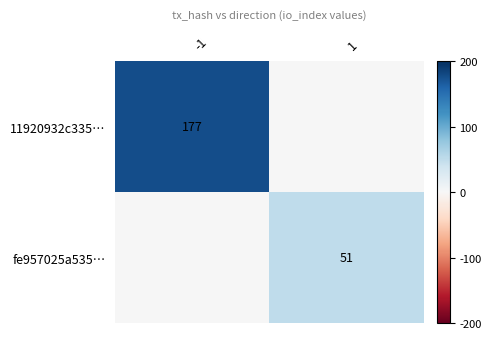

The 11920932c335… series shows 177 at -1. True or false?

True